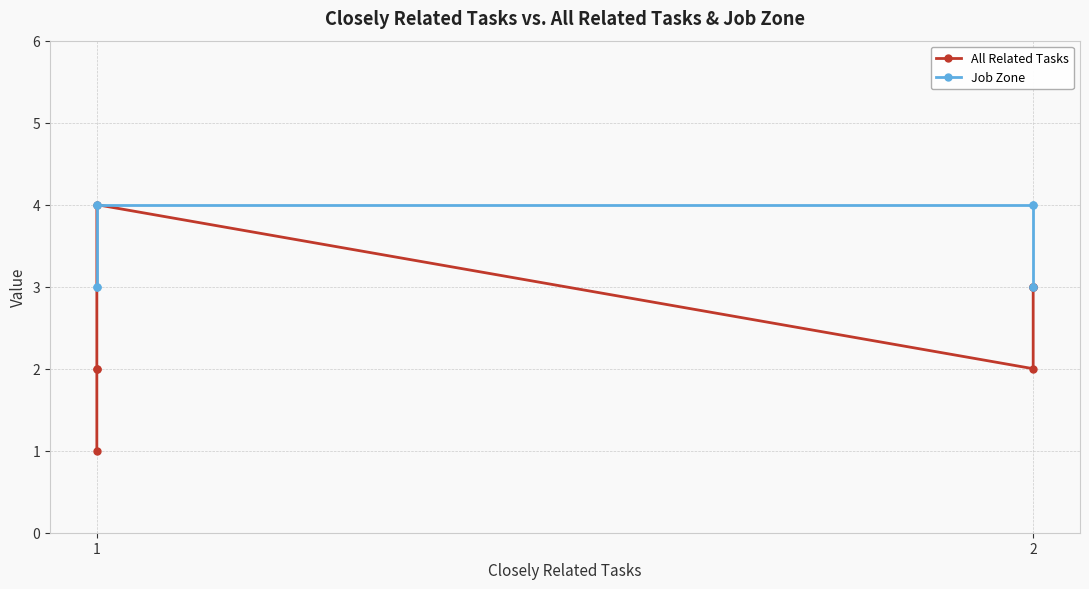

True or false: Job Zone has a value of 2 at 2.

False